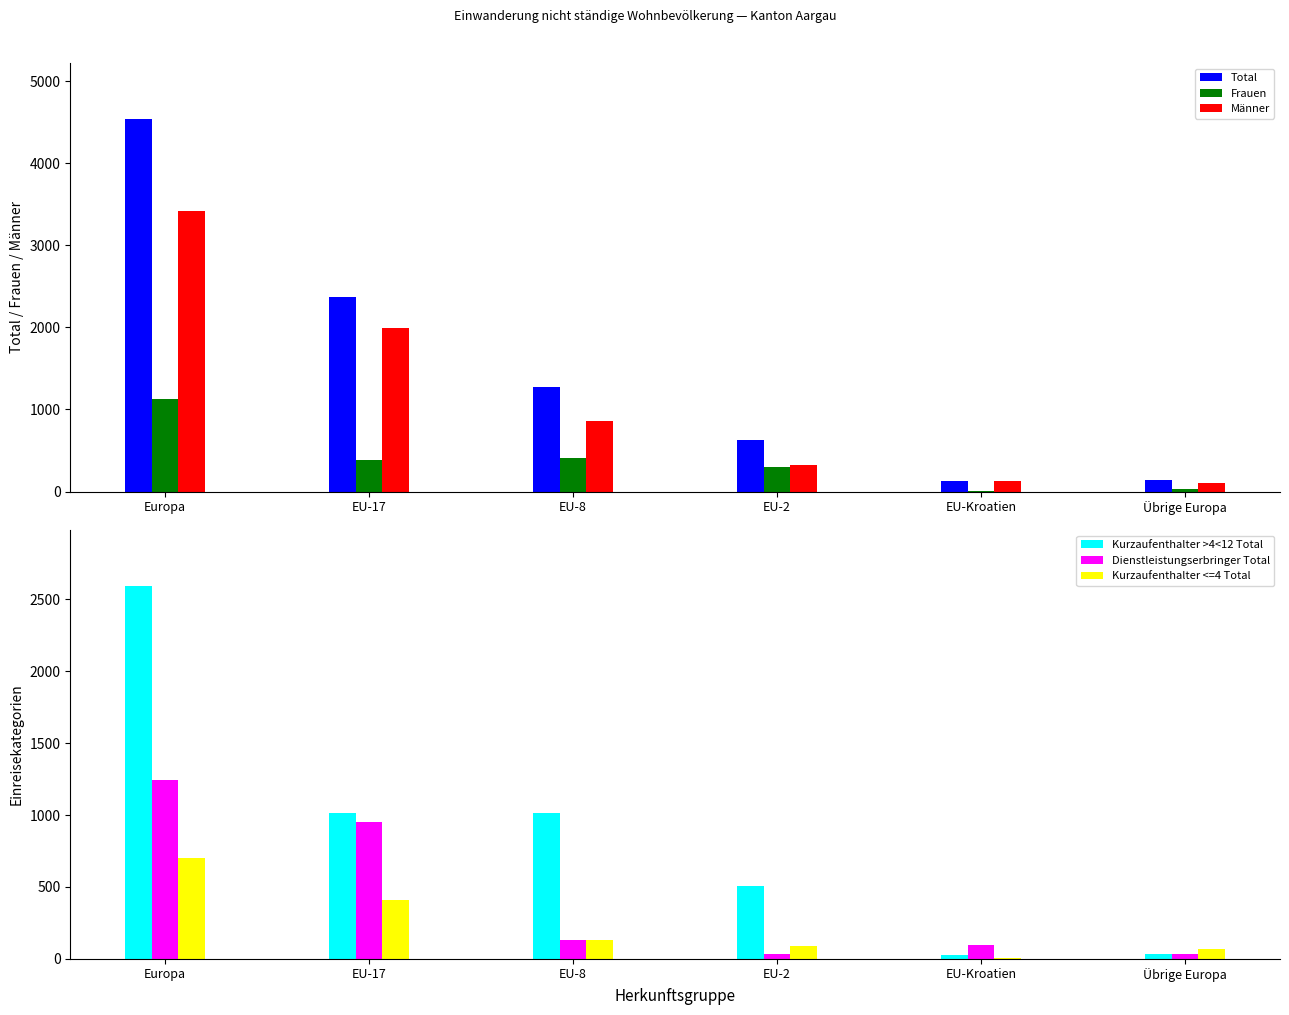

Are the bars grouped side by side (vs. stacked)?

Yes